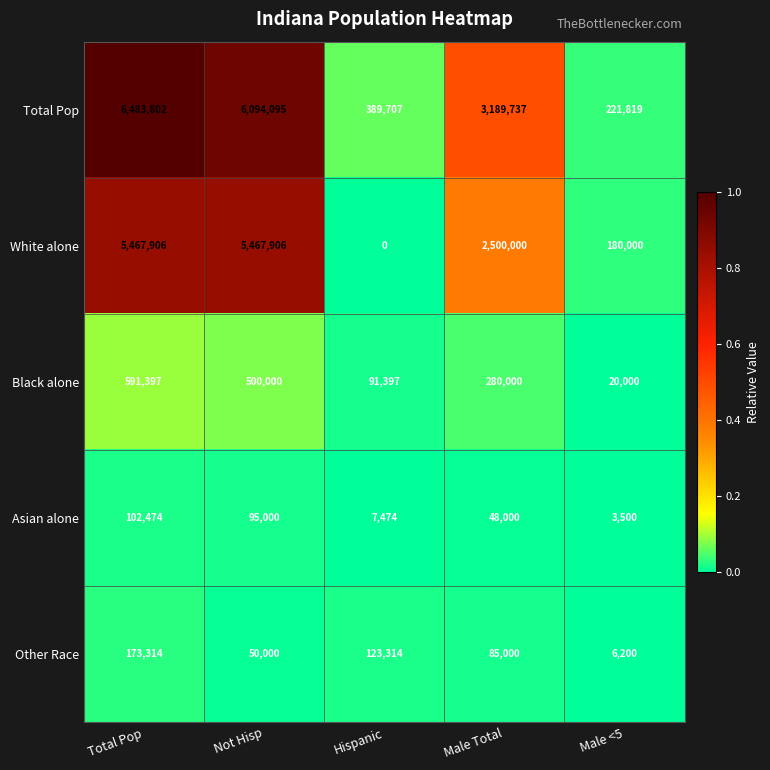

What is the difference between the Total Pop values at Male <5 and Male Total?

2967918